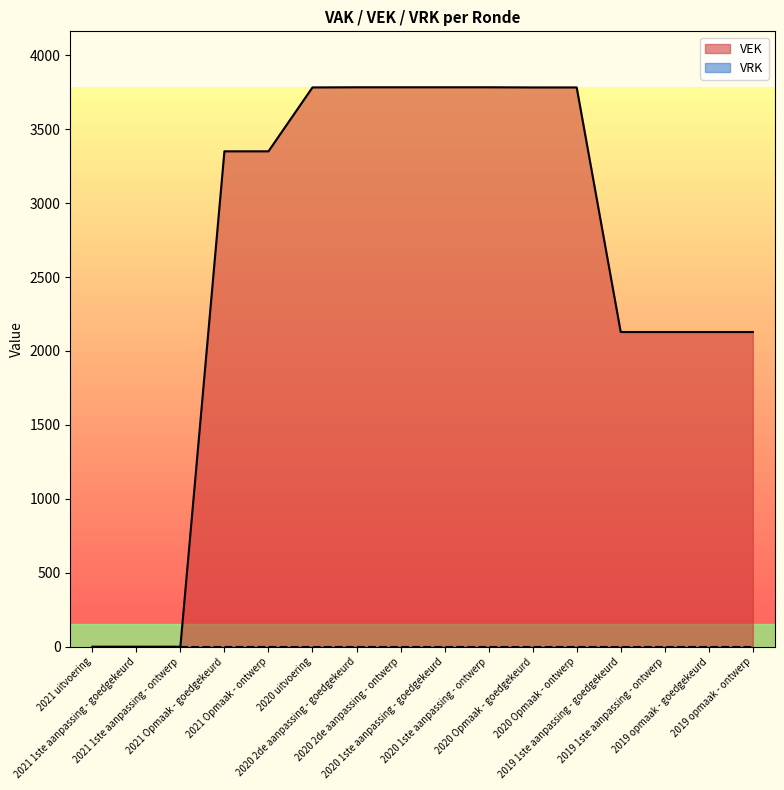

Rank the categories by value from lowest to highest.

2021 uitvoering, 2021 1ste aanpassing - goedgekeurd, 2021 1ste aanpassing - ontwerp, 2019 1ste aanpassing - goedgekeurd, 2019 1ste aanpassing - ontwerp, 2019 opmaak - goedgekeurd, 2019 opmaak - ontwerp, 2021 Opmaak - goedgekeurd, 2021 Opmaak - ontwerp, 2020 uitvoering, 2020 Opmaak - goedgekeurd, 2020 Opmaak - ontwerp, 2020 2de aanpassing - goedgekeurd, 2020 2de aanpassing - ontwerp, 2020 1ste aanpassing - goedgekeurd, 2020 1ste aanpassing - ontwerp